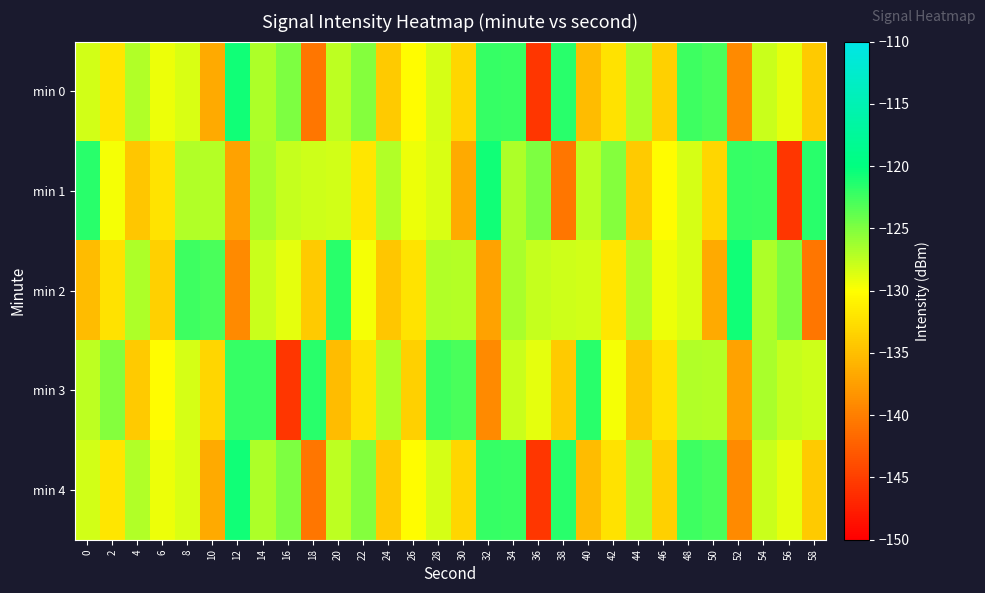

Which category has the highest value across all series?

12